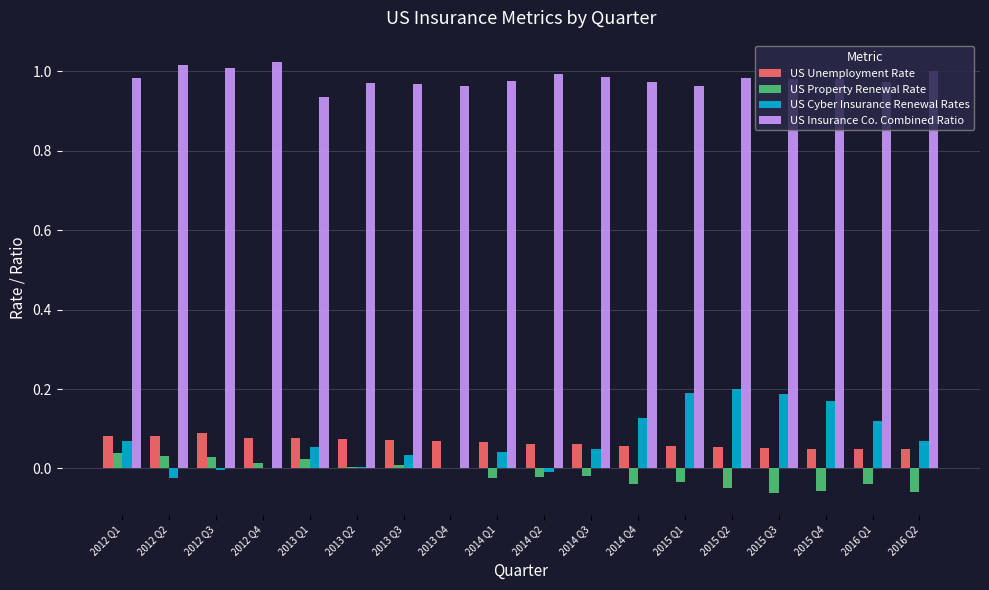

How many categories are shown in the chart?

18